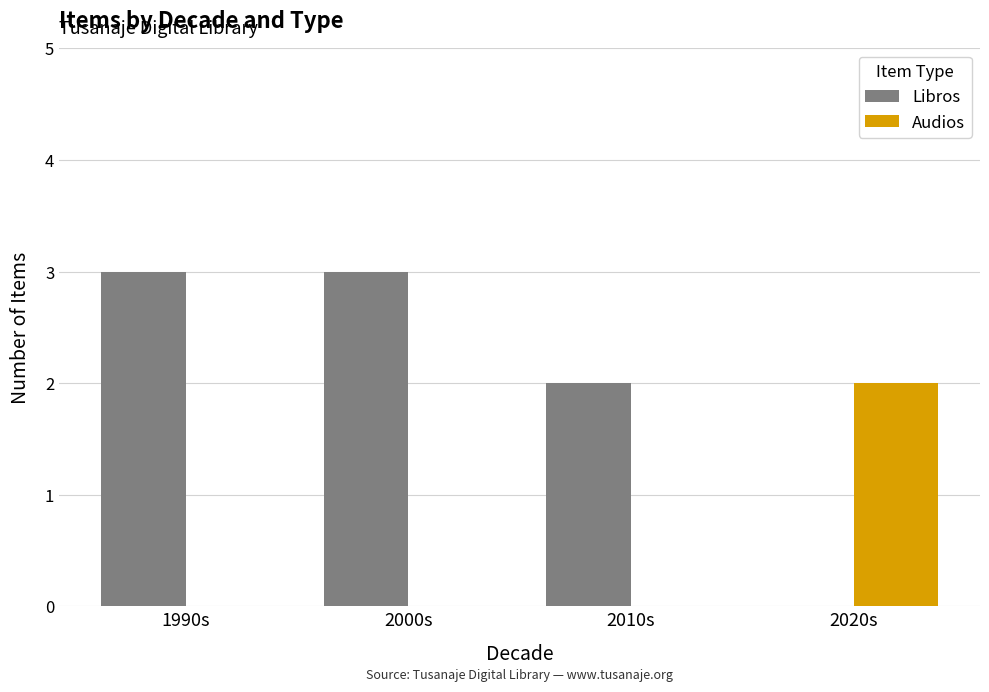

Reading left to right, transcribe all the data shown in this chart.

Libros: 3	3	2	0
Audios: 0	0	0	2